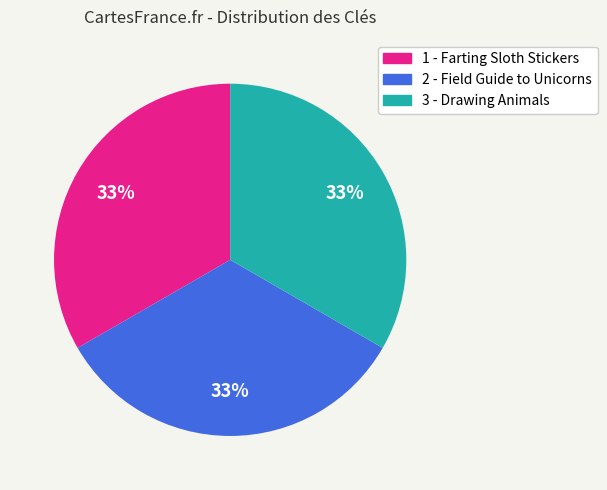

Is it true that 3 - Drawing Animals is 24% of the pie?

False